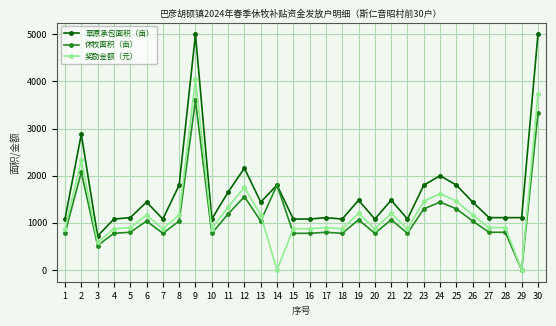

The value of 草原承包面积（亩） at 17 is 1919.0. True or false?

False